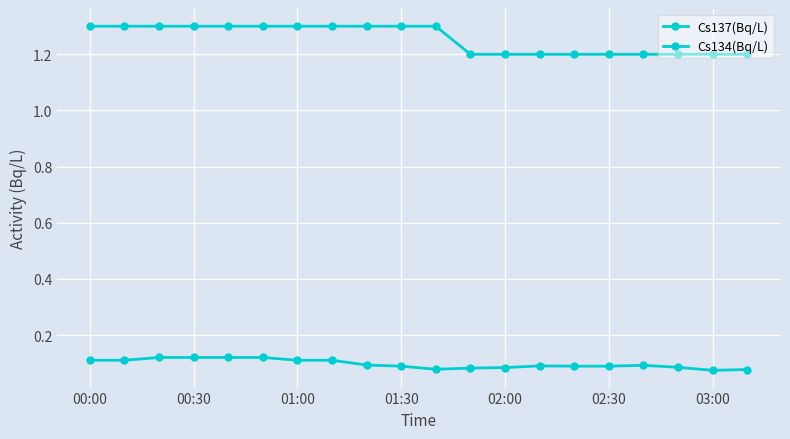

Which series has the largest range (max minus min)?

Cs137(Bq/L)